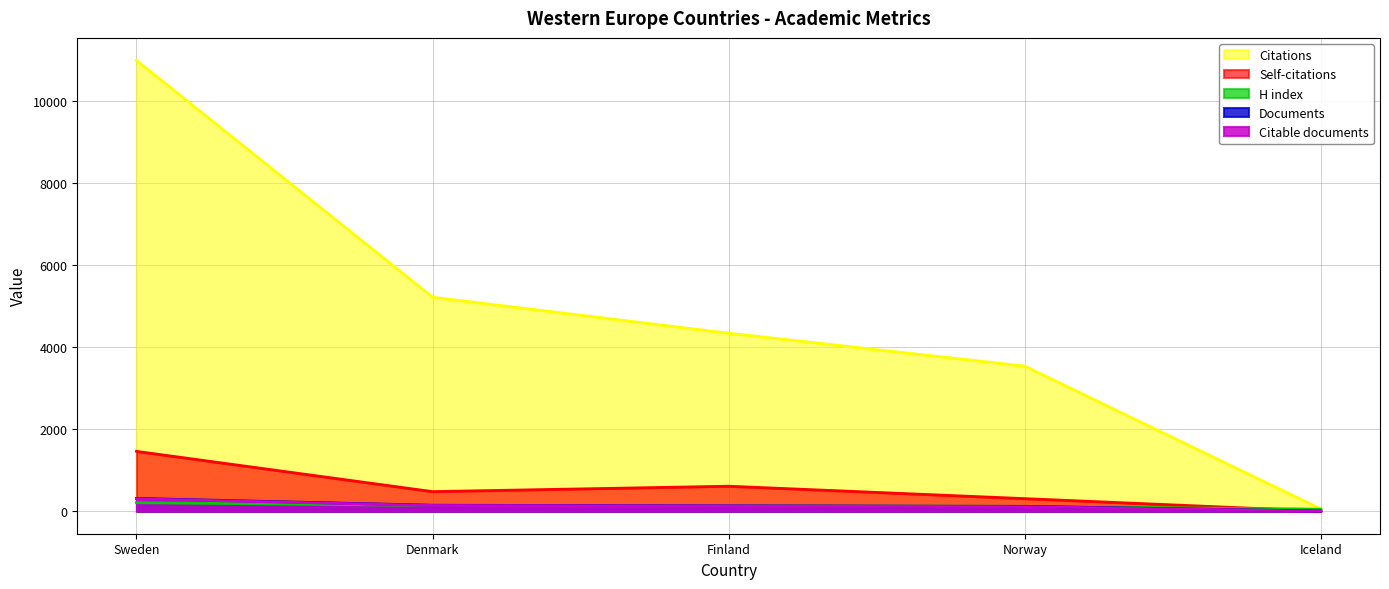

At which category does the chart reach its peak across all series?

Sweden